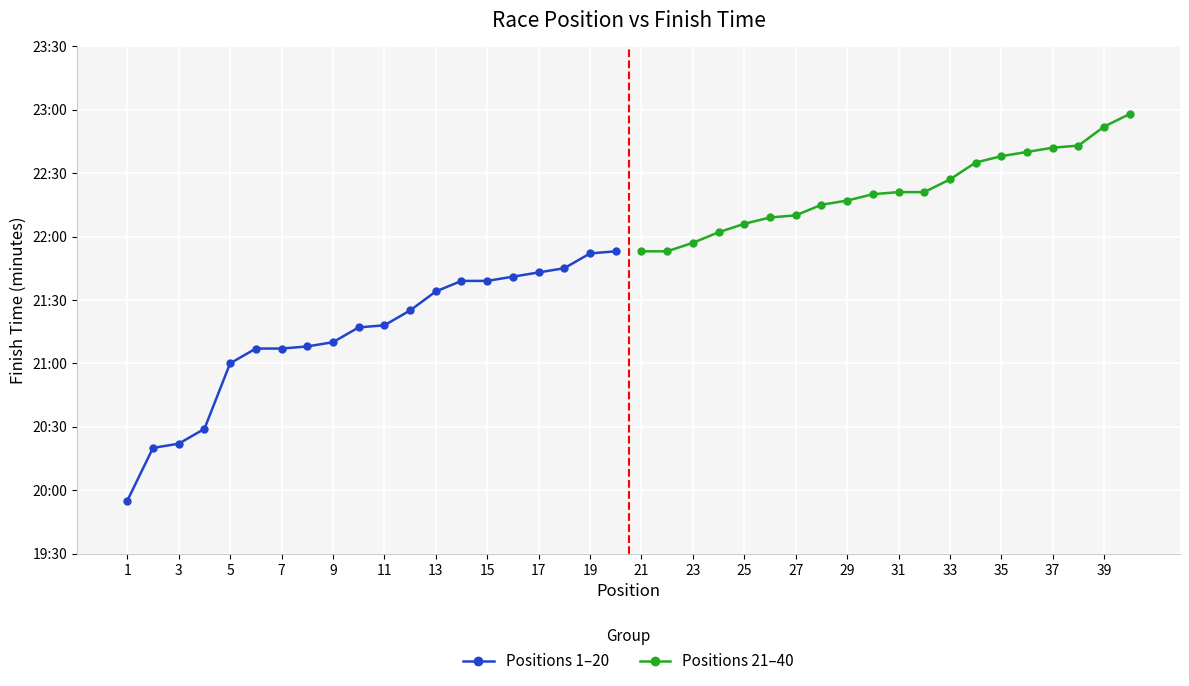

Rank the series by their average value, from lowest to highest.

Positions 1–20, Positions 21–40